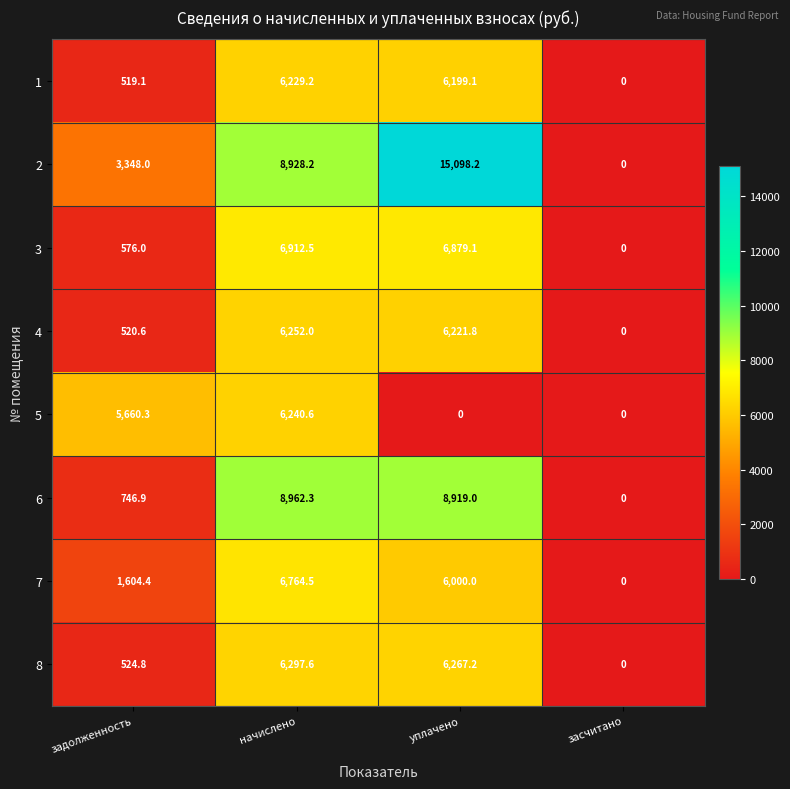

Is it true that 8 equals 2342.2 at начислено?

False